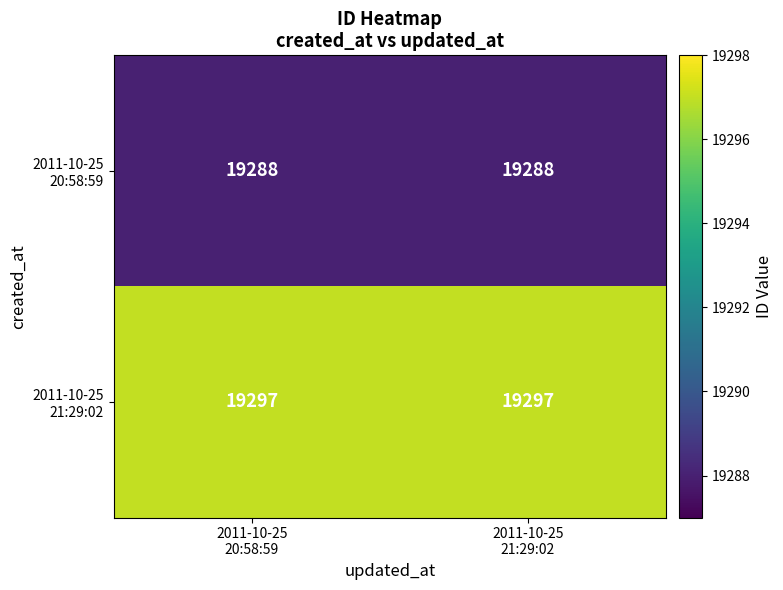

What is the maximum value shown in the chart?

19297